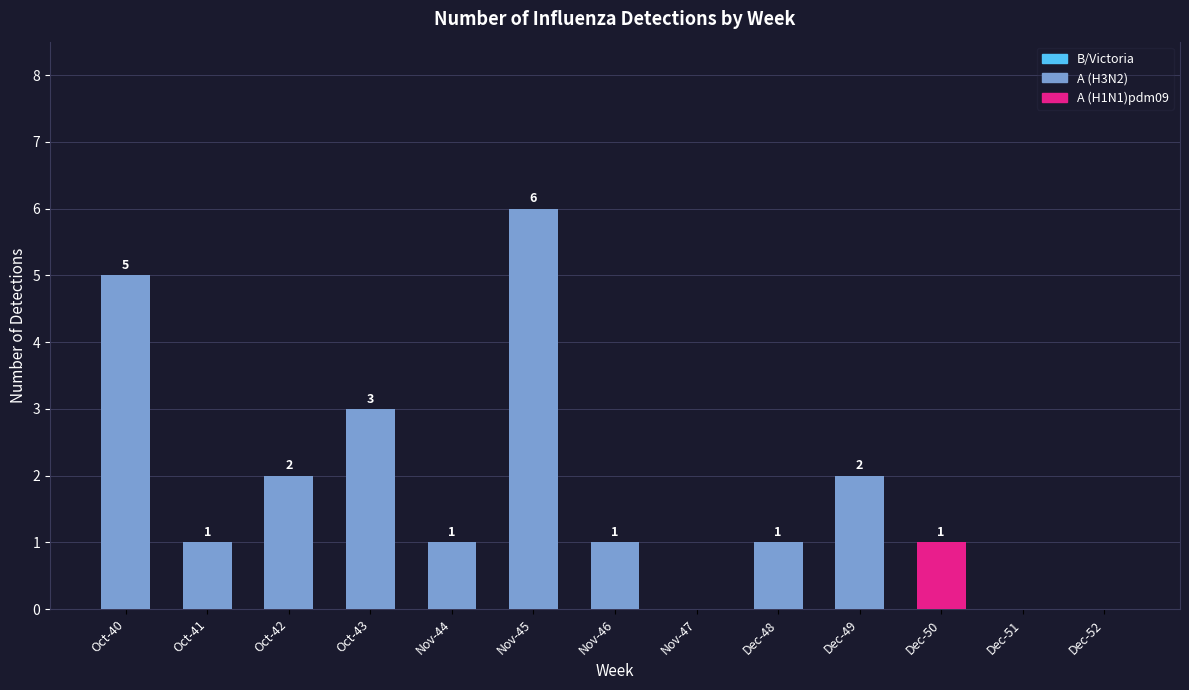

At which category is the sum across all series the highest?

Nov-45